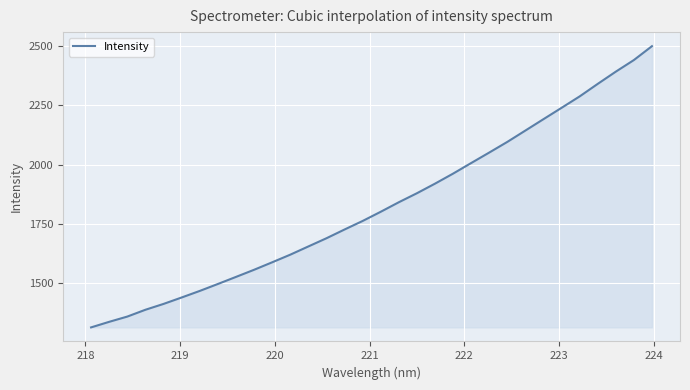

What is the minimum value shown in the chart?

1313.5